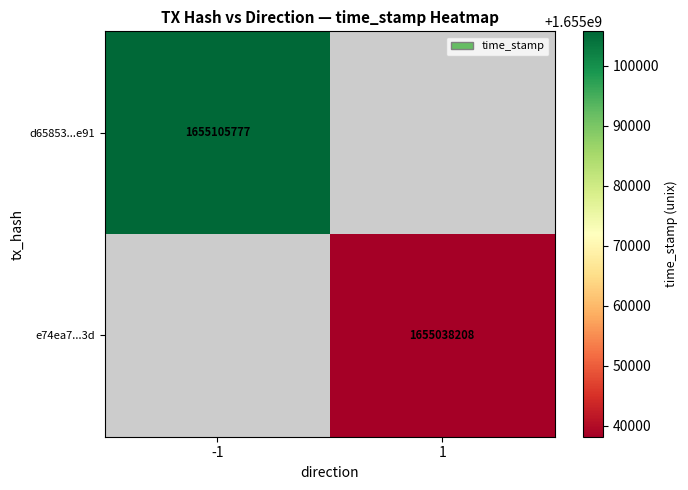

The value of e74ea7...3d at 1 is 2503456344.8. True or false?

False